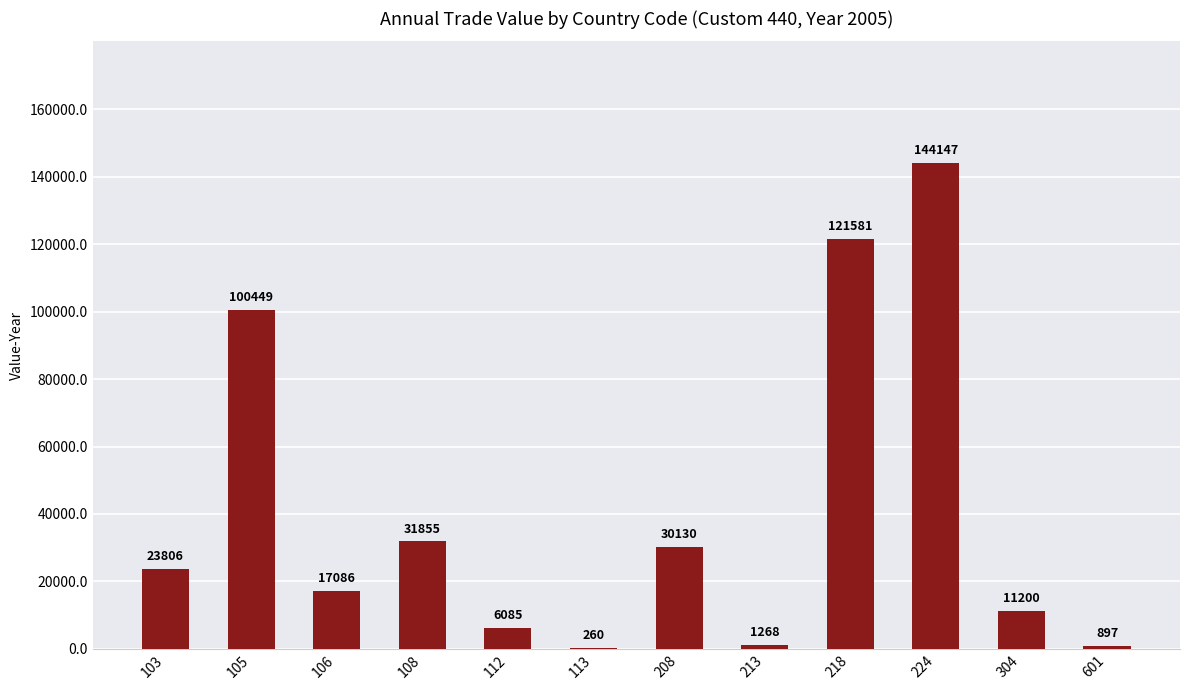

What is the sum of all values?

488764